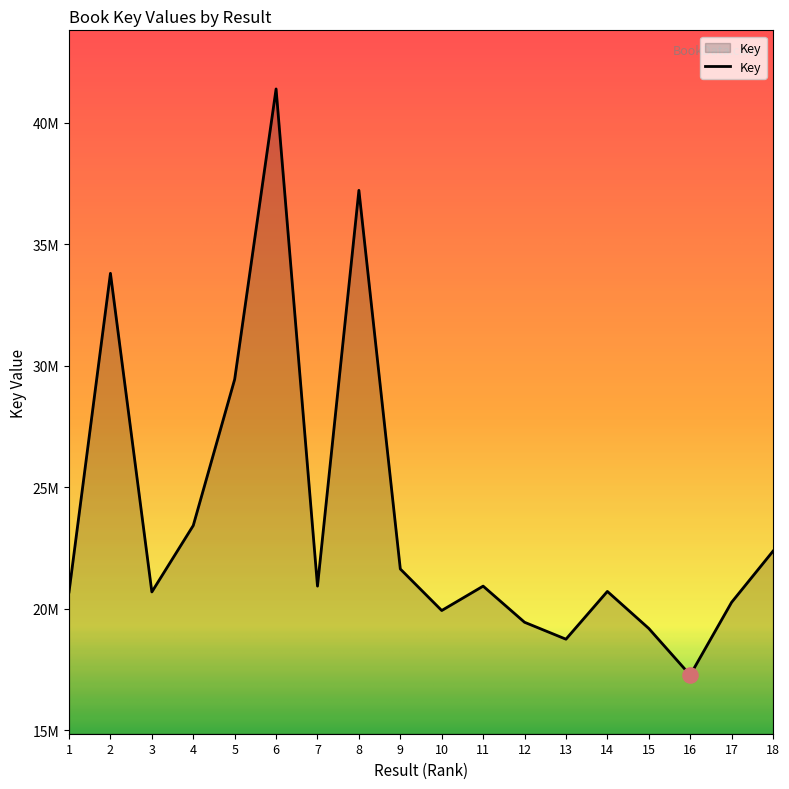

Which has a higher value, 11 or 7?

7